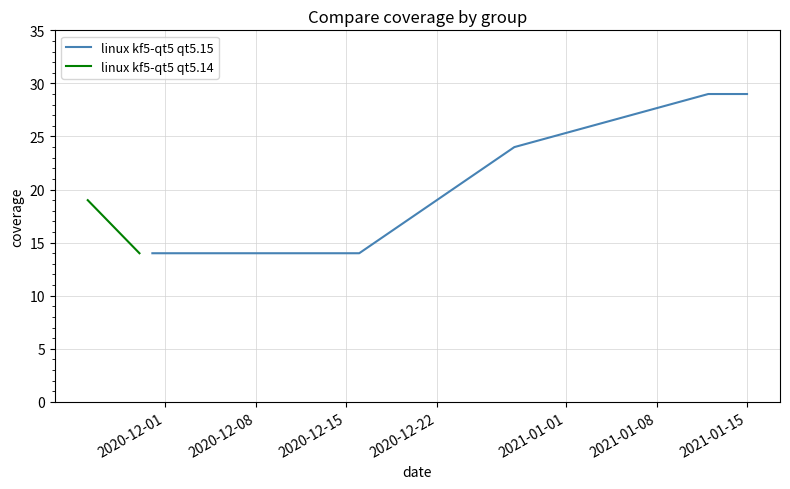

How many categories are shown in the chart?

8